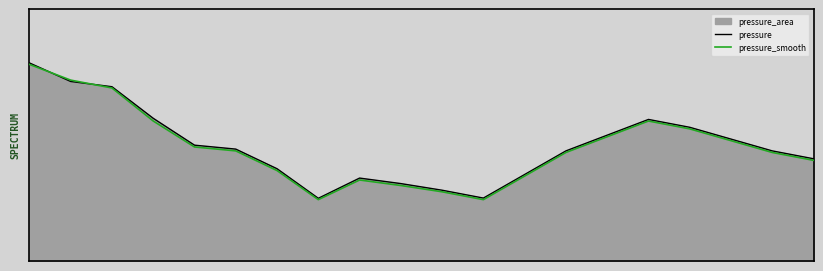

Where is pressure_smooth nearest to the value 99864?

16